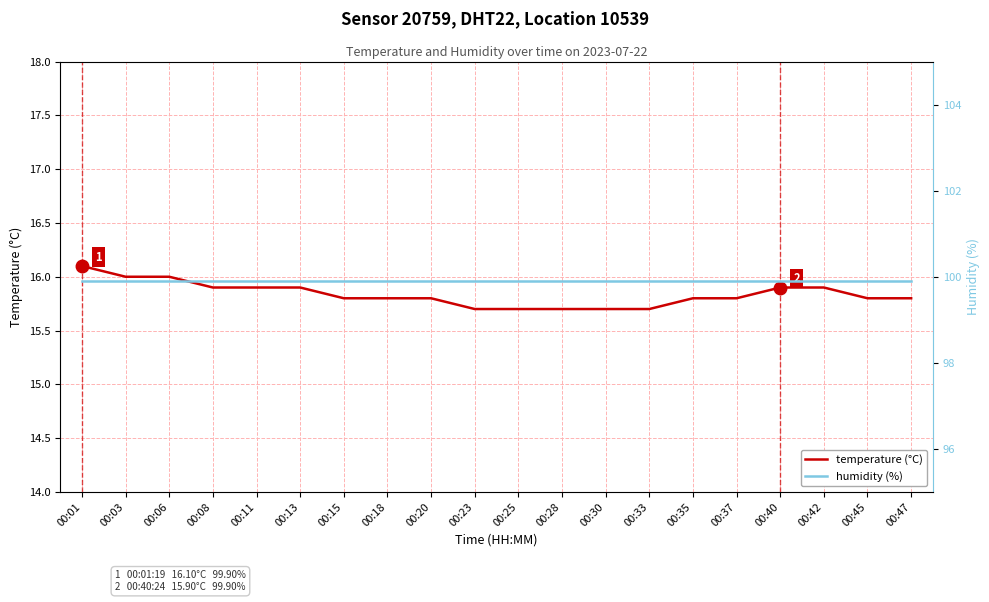

What is the greatest value displayed?

99.9